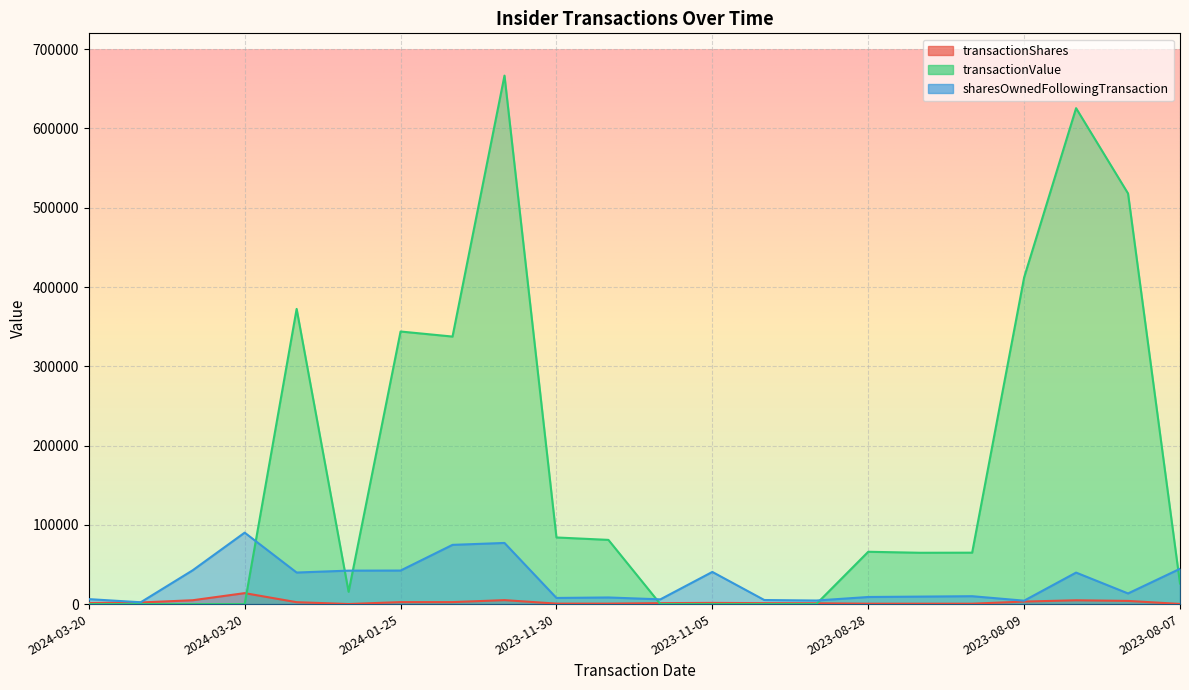

What is the lowest value of the sharesOwnedFollowingTransaction series?

2302